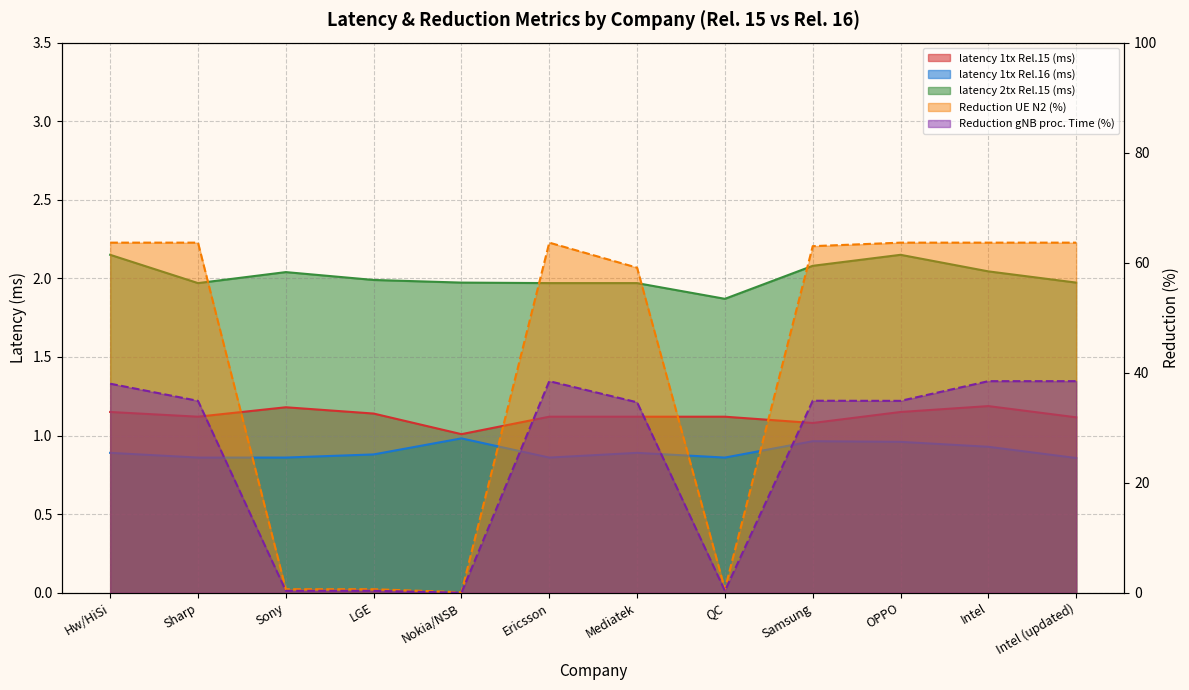

How many lines are shown in the chart?

5